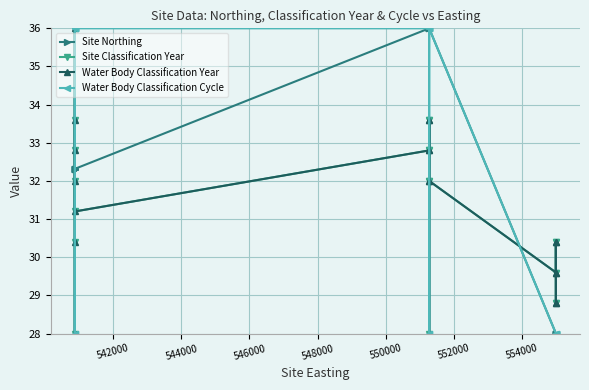

Which series has the largest total across all categories?

Site Northing